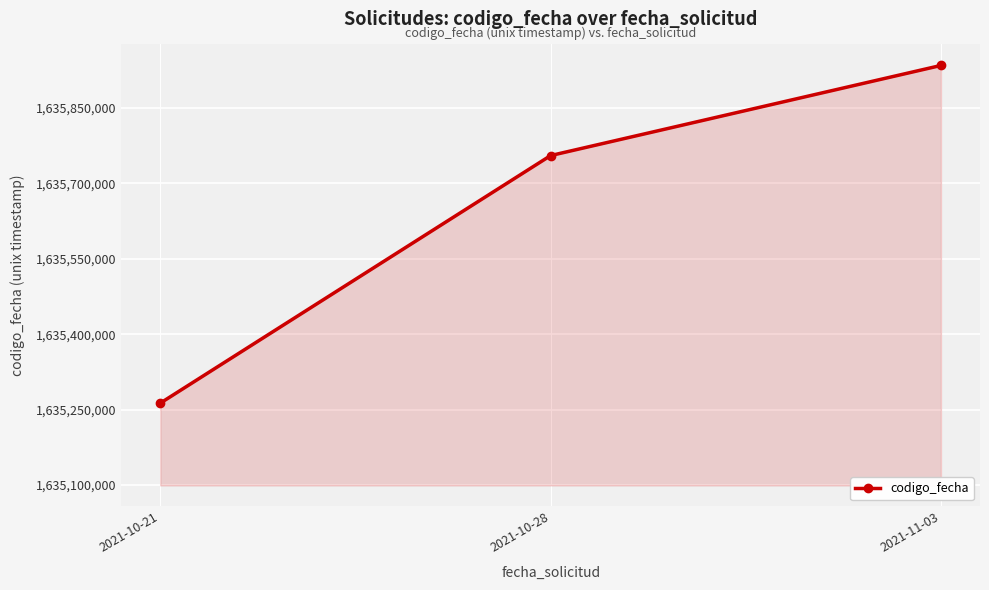

How many distinct data groups are displayed?

1